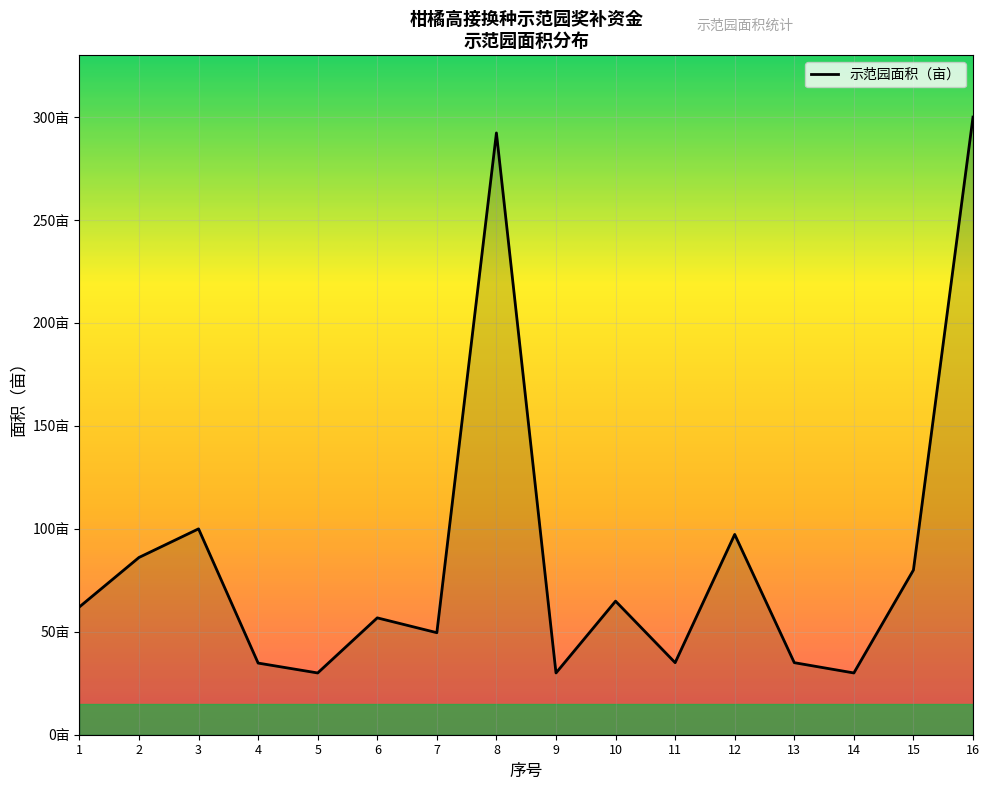

Reading left to right, what are all the values shown in this chart?

62.1	86.1	100.0	34.8	30.0	56.8	49.6	292.3	30.0	64.9	35.0	97.3	35.0	30.0	80.0	300.0